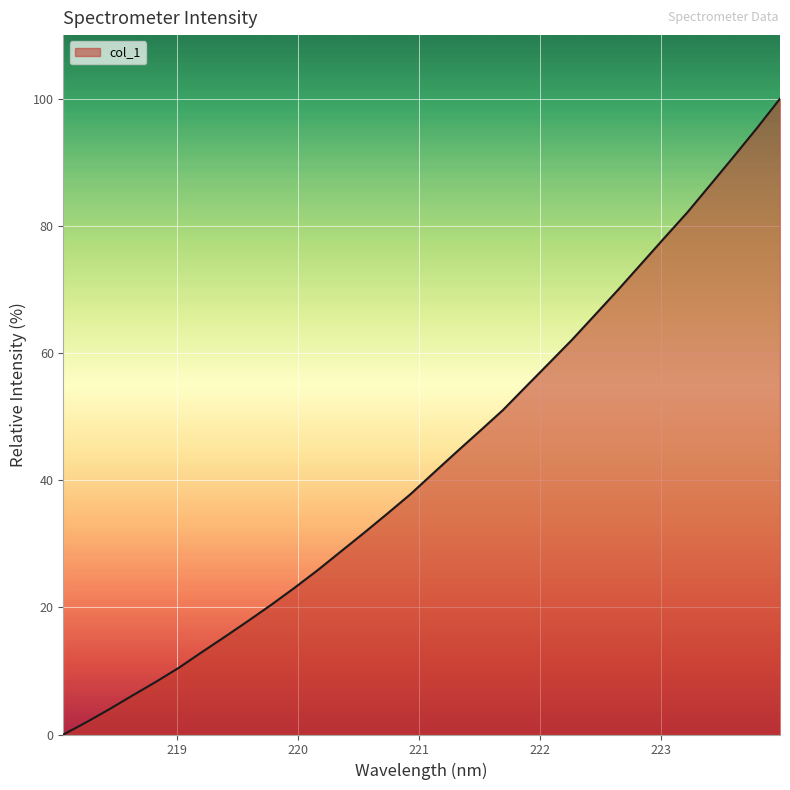

What is the difference between the maximum and minimum values?

100.0